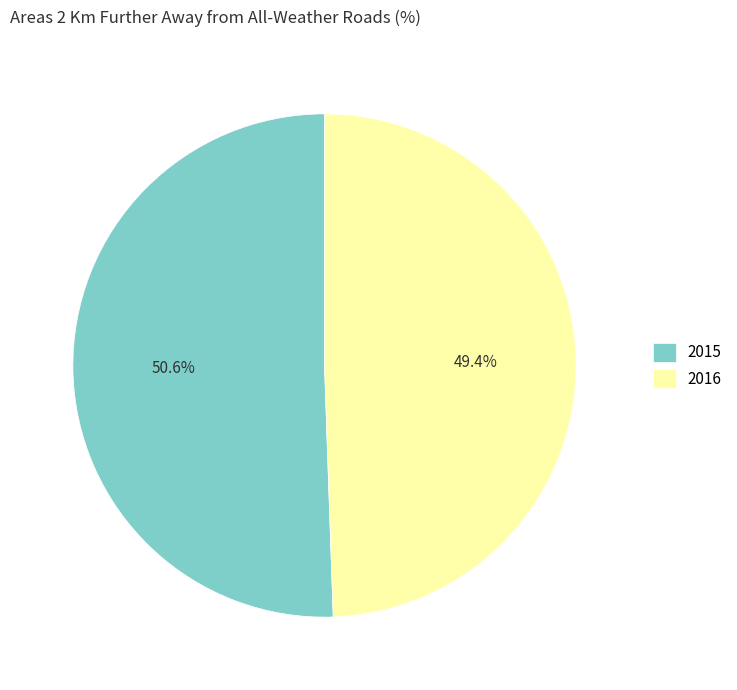

Rank the categories by value from lowest to highest.

2016, 2015